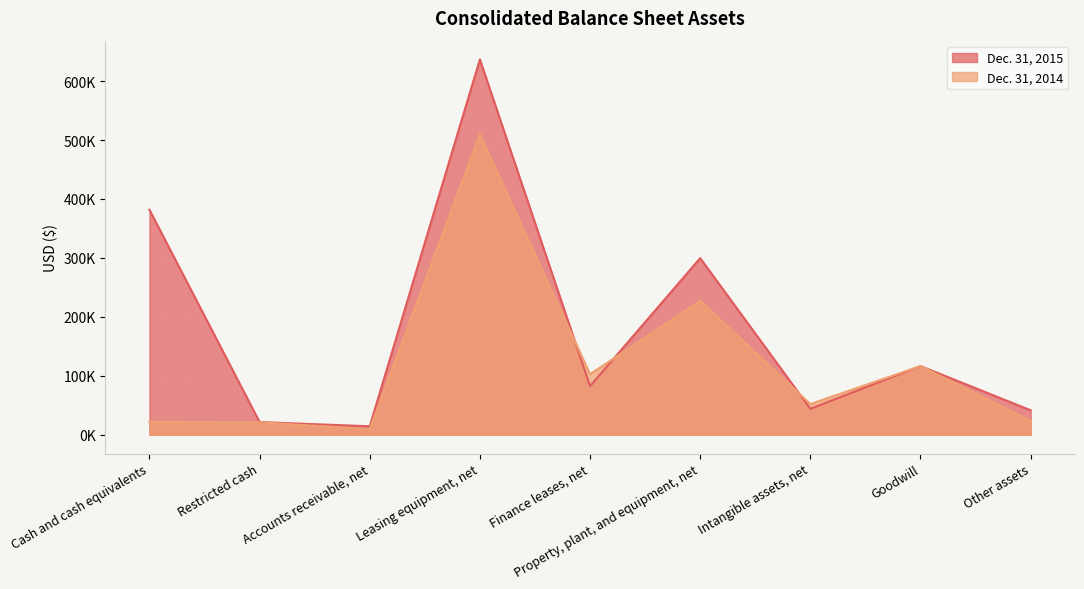

Count the number of categories in the chart.

9